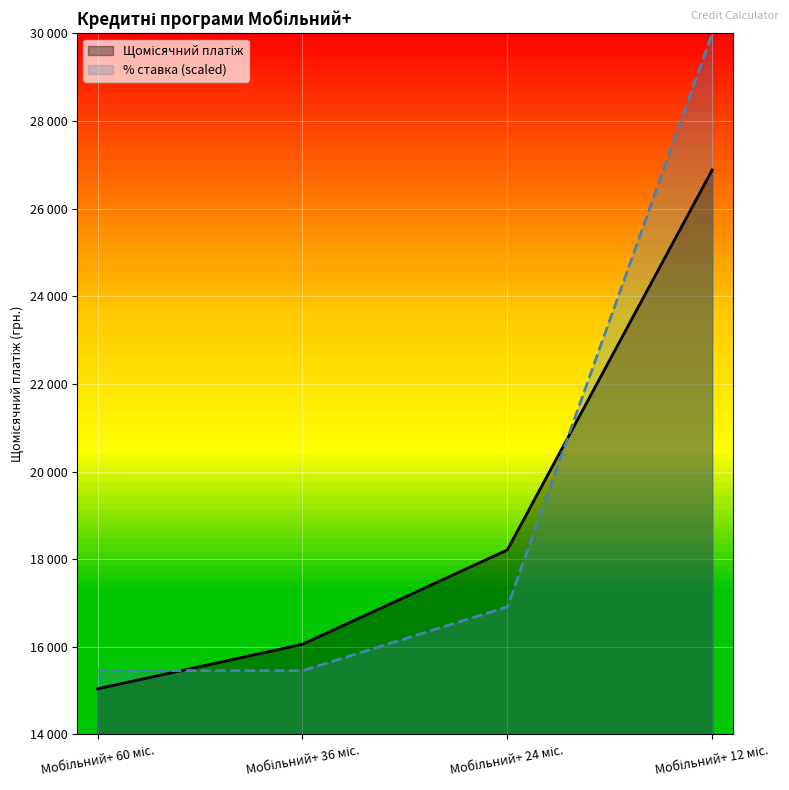

What is the sum of the % ставка values at Мобільний+ 60 міс. and Мобільний+ 12 міс.?

45454.5